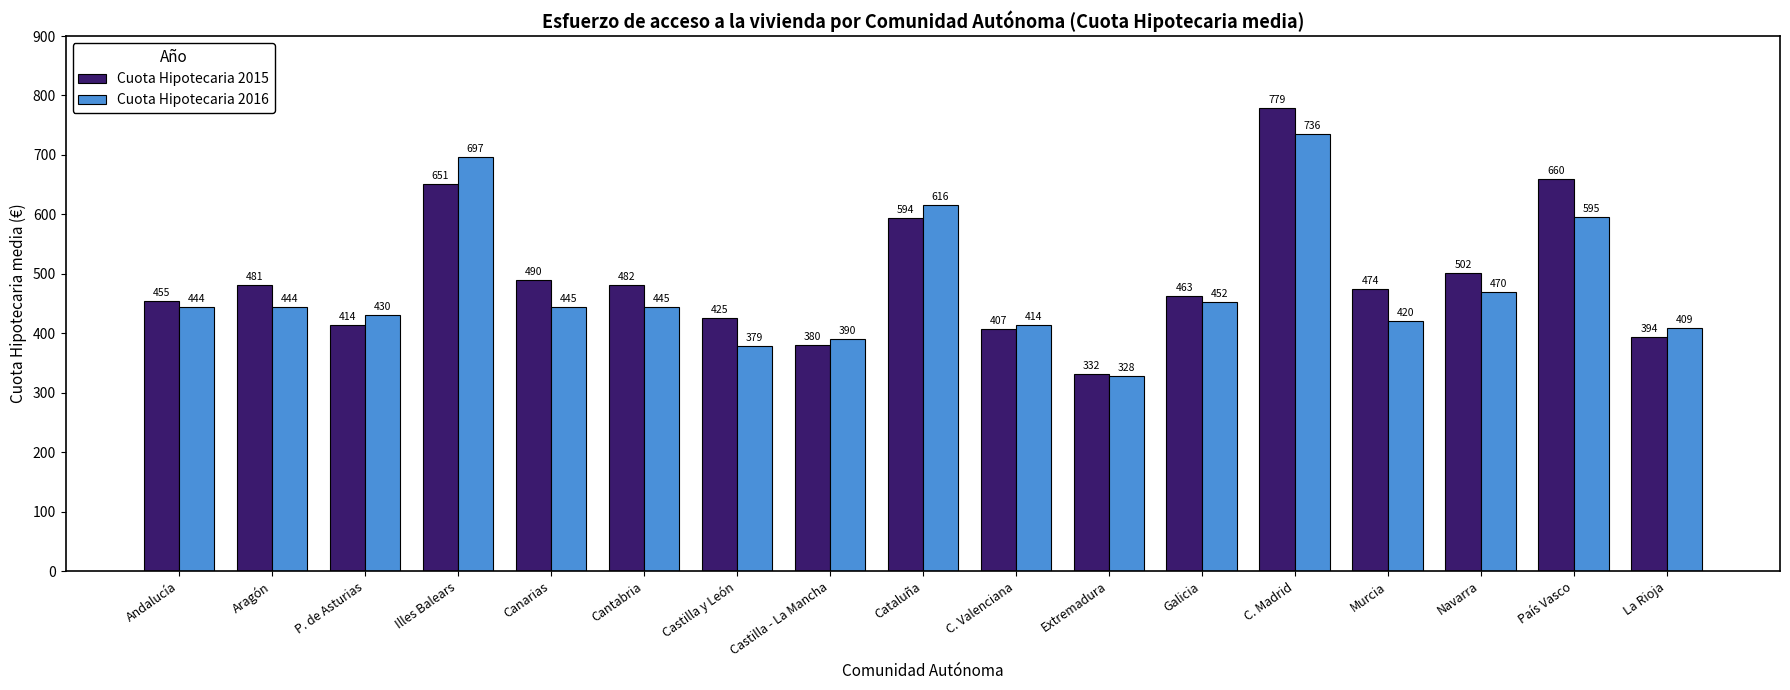

What is the highest value of the Cuota Hipotecaria 2016 series?

736